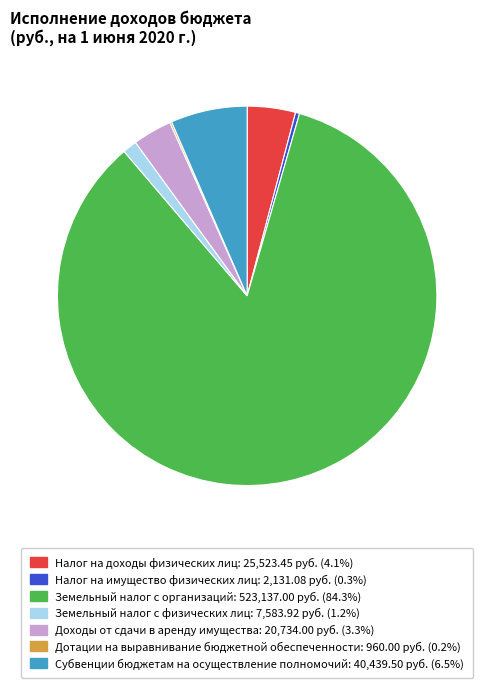

Does Субвенции бюджетам на осуществление полномочий account for over 50% of the chart?

No